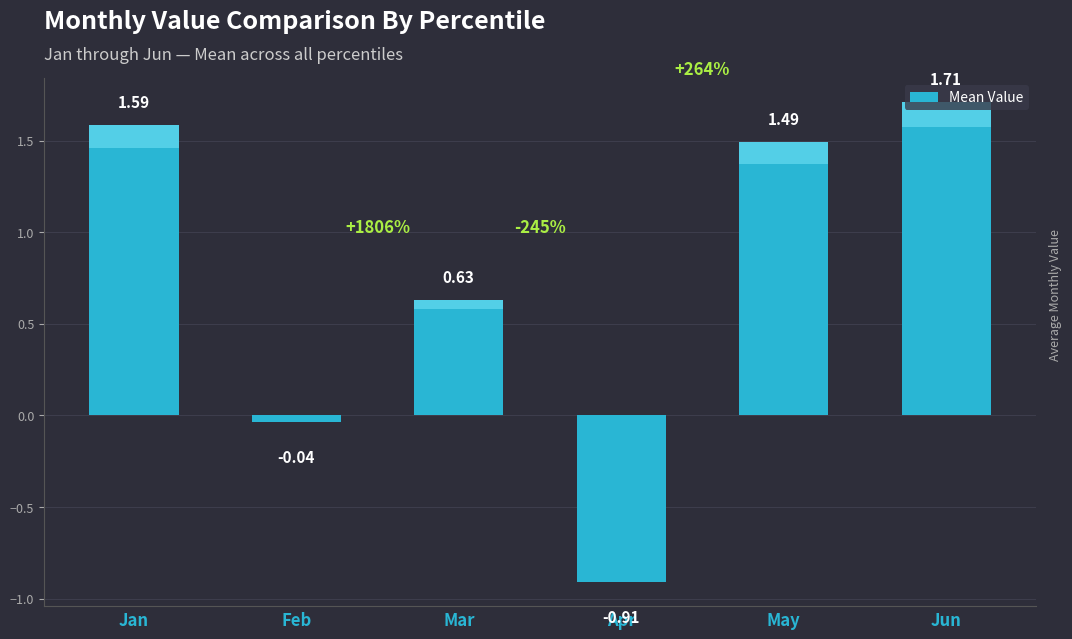

Which label corresponds to the smallest value in the chart?

Apr